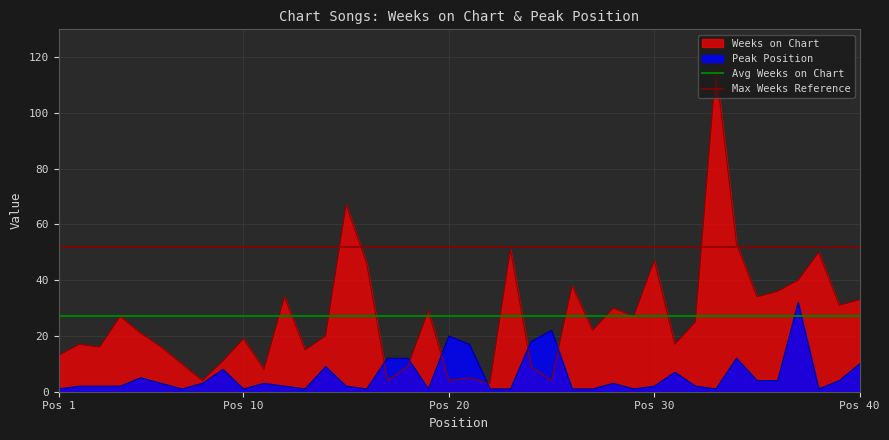

Does the chart display data point markers on the line(s)?

No